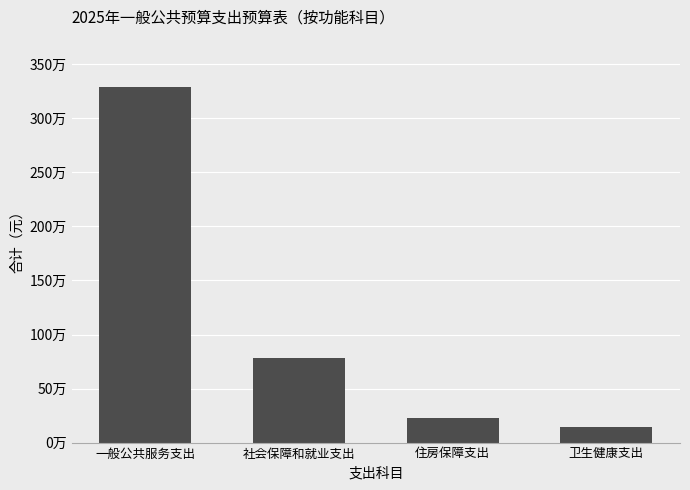

Does the chart contain any negative values?

No